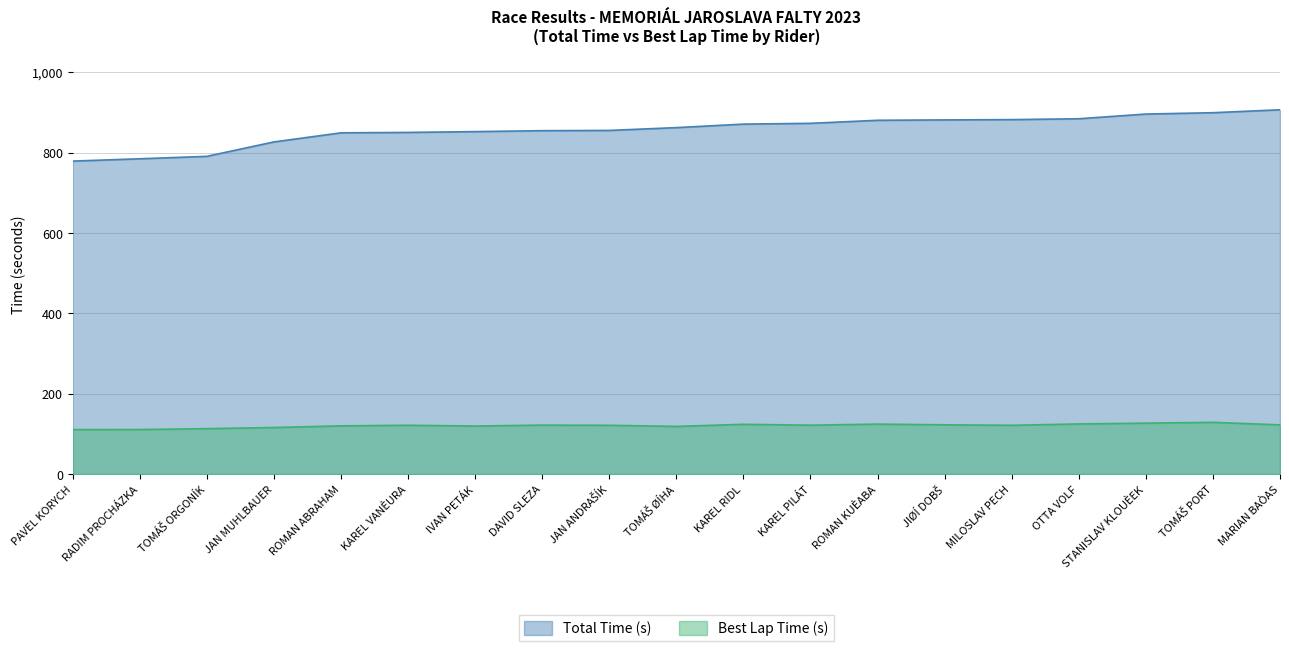

True or false: Best Lap Time (s) and Total Time (s) intersect in this chart.

False